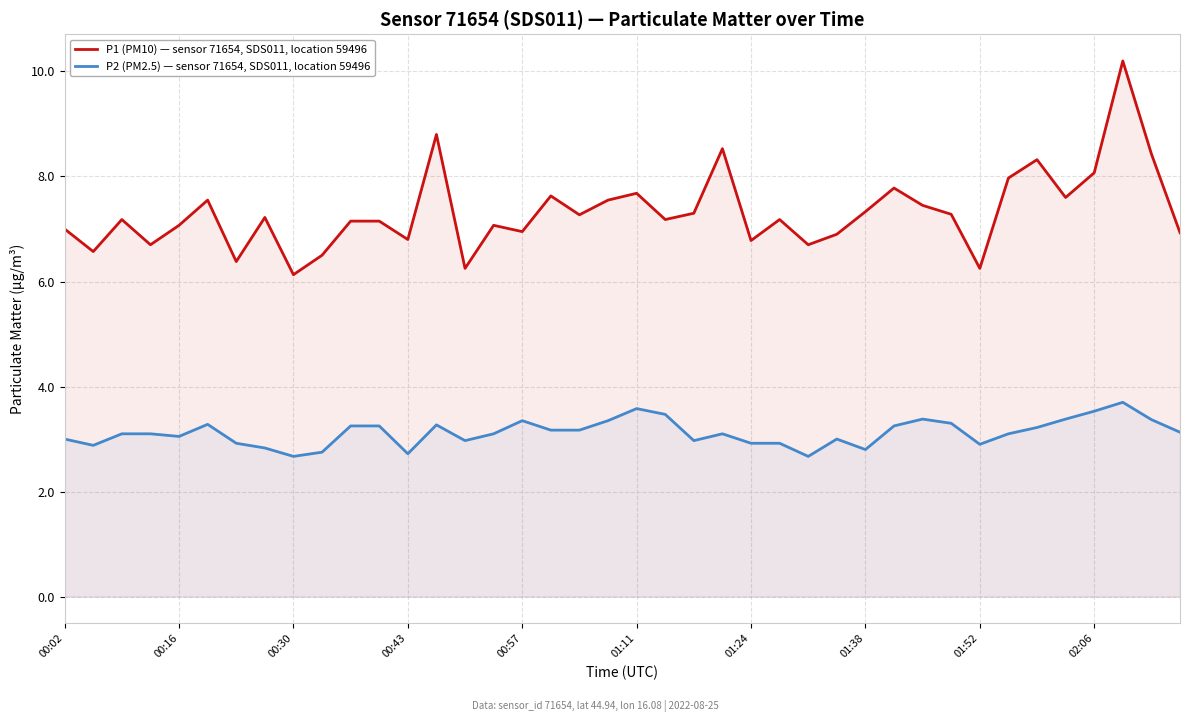

How many interior local peaks does the P1 (PM10) — sensor 71654, SDS011, location 59496 series have?

12